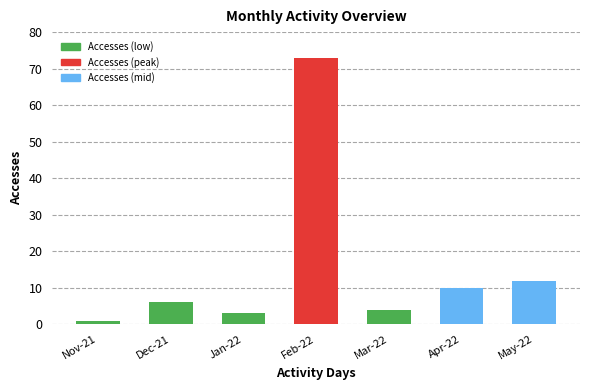

Reading left to right, list all the values displayed in this chart.

1	6	3	73	4	10	12